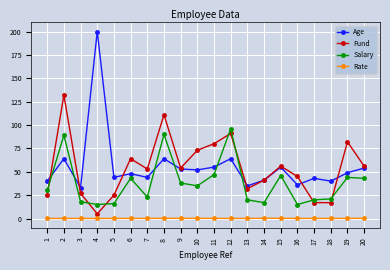

The Rate series shows 0.1 at 16. True or false?

True